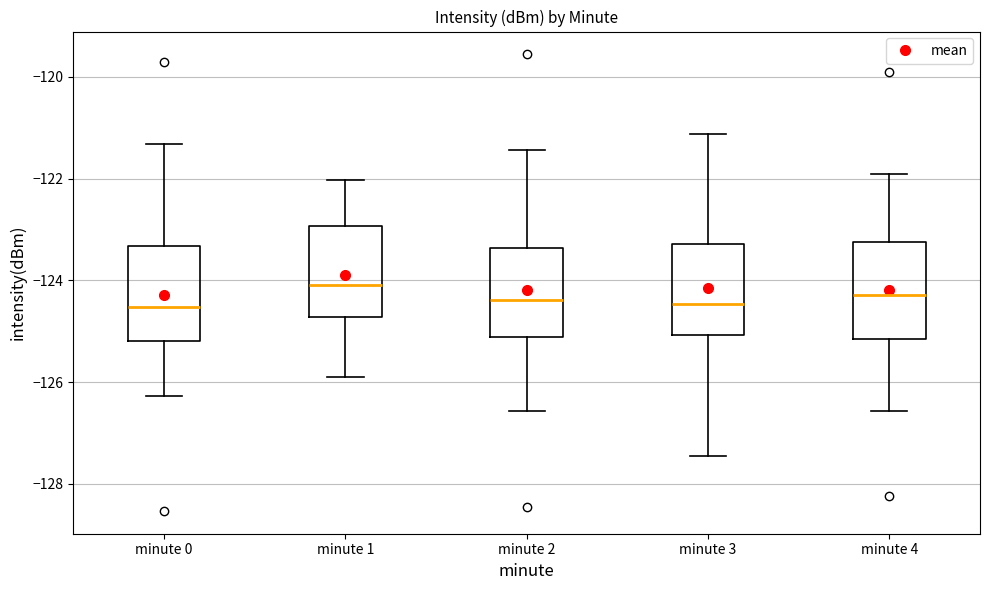

Reading left to right, transcribe this box plot: for each box, give where its median line is, the range the box spans, and where its two whiskers end, as read against the y-axis. The values are not printed on the chart, so give them approximately, as read against the axis.

minute 0: median -124.6, box -125.2 to -123.4, whiskers -126.2 to -121.4
minute 1: median -124.0, box -124.8 to -123.0, whiskers -125.8 to -122.0
minute 2: median -124.4, box -125.2 to -123.4, whiskers -126.6 to -121.4
minute 3: median -124.4, box -125.0 to -123.2, whiskers -127.4 to -121.2
minute 4: median -124.2, box -125.2 to -123.2, whiskers -126.6 to -122.0